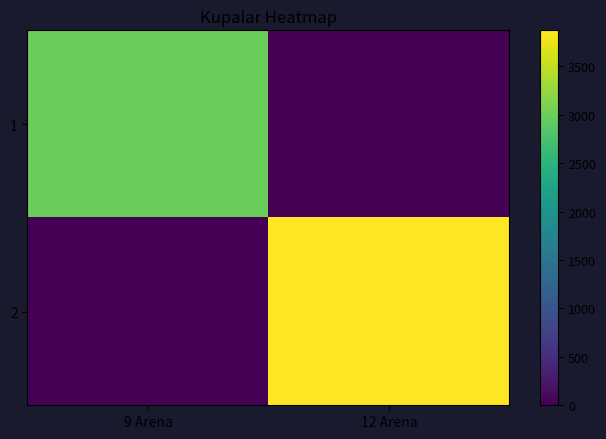

Reading left to right, extract all data points from this chart.

1: 9 Arena=2990	12 Arena=0
2: 9 Arena=0	12 Arena=3873